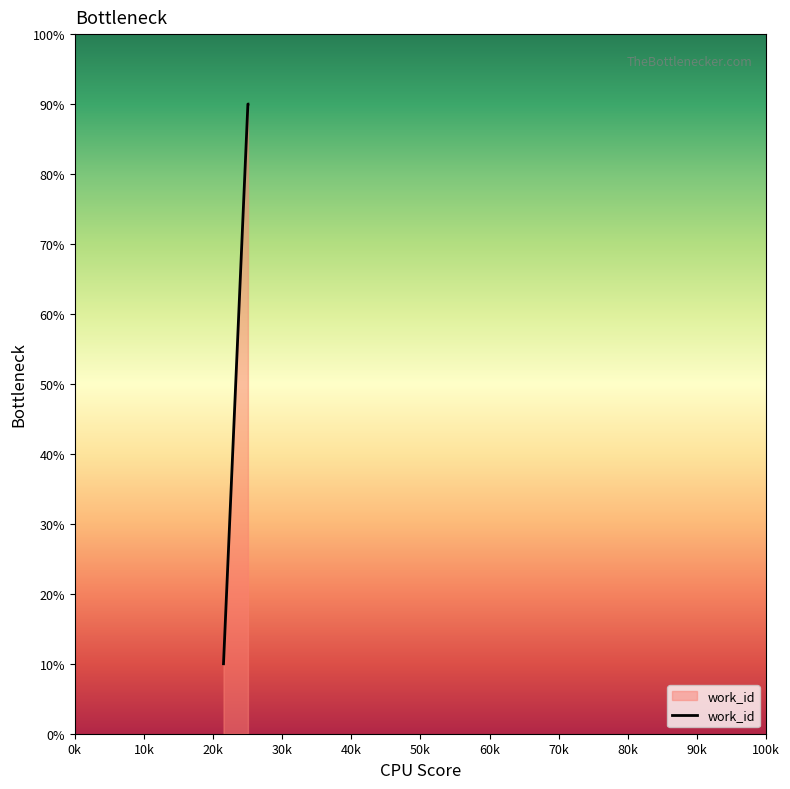

What is the difference between the maximum and minimum values?

80